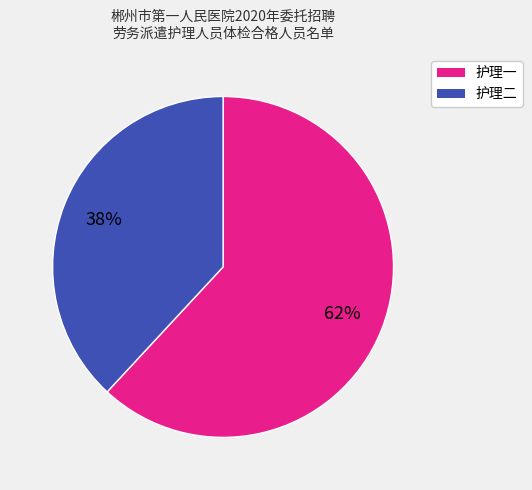

To the nearest percent, what percentage of the pie is 护理二?

38%